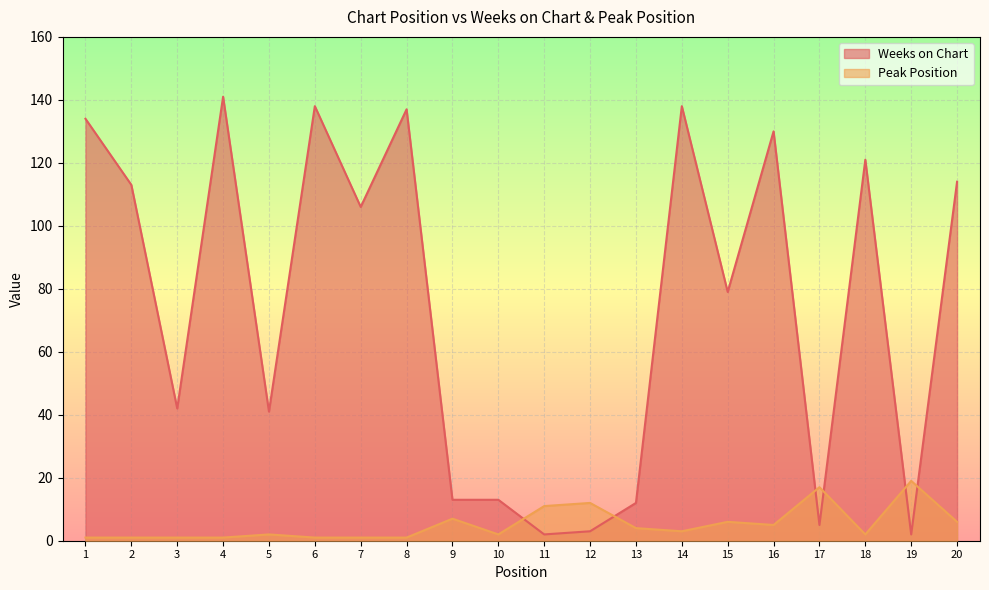

Rank the series at 20 from highest to lowest value.

Weeks on Chart, Peak Position